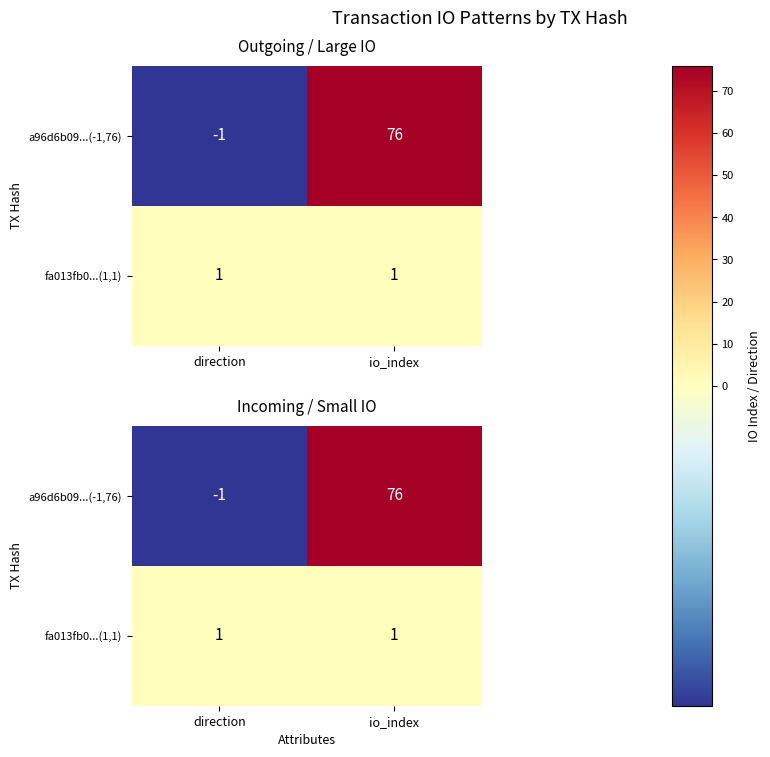

At which category is the sum across all series the highest?

io_index